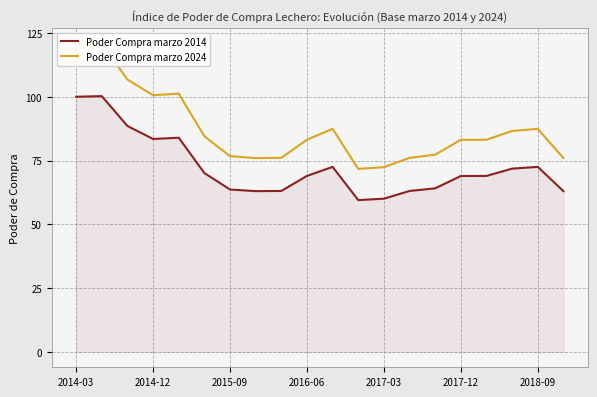

Which series has the largest range (max minus min)?

Poder Compra marzo 2024